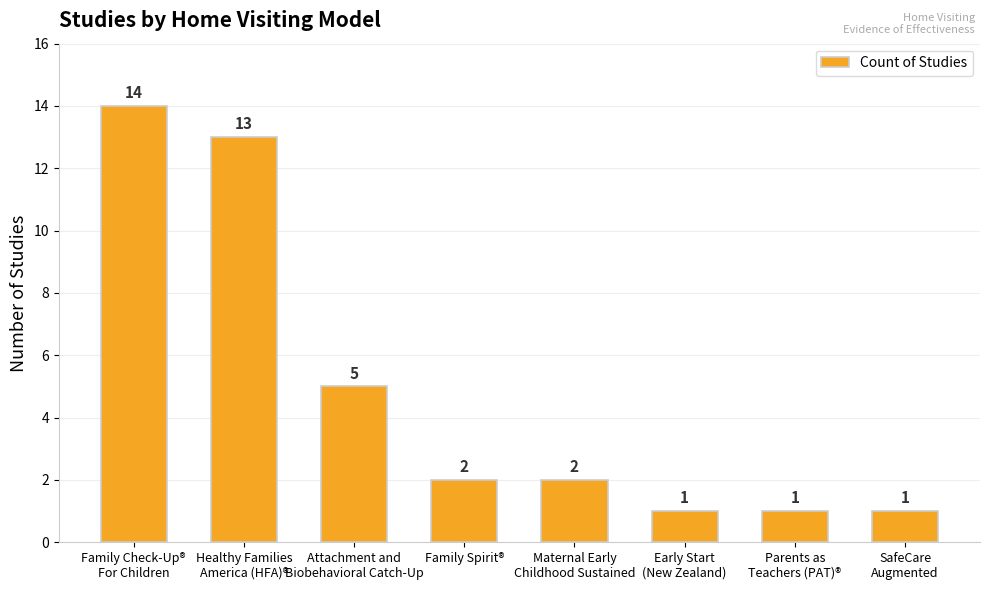

How many bars are there in total?

8